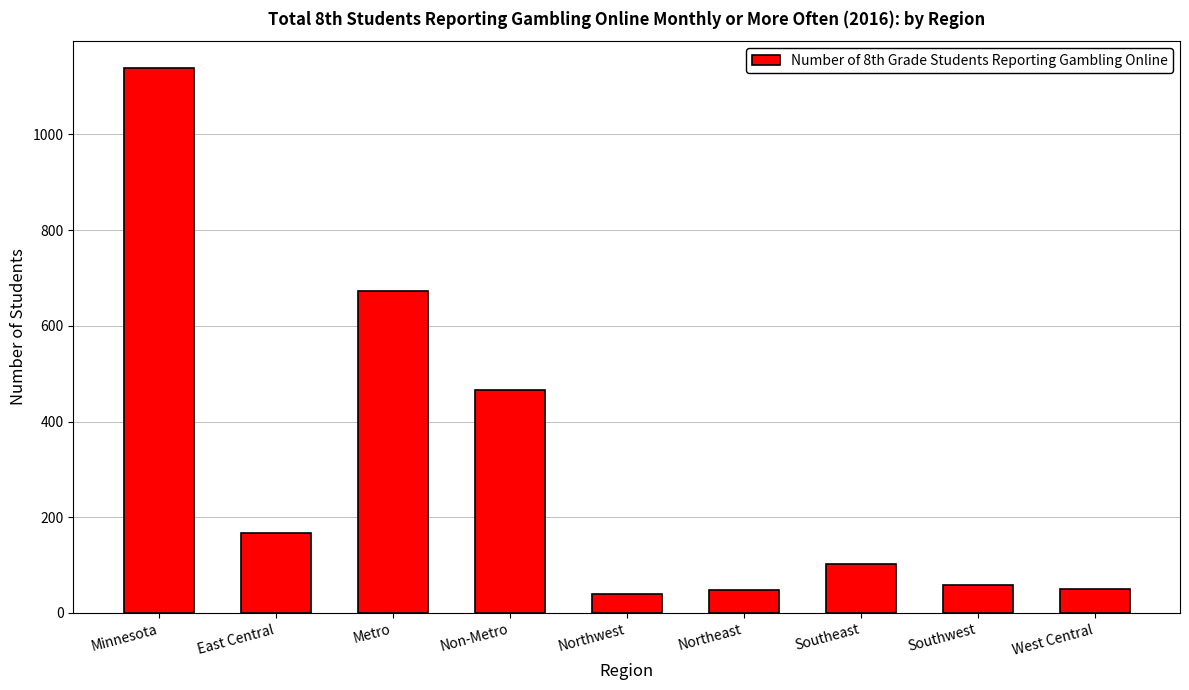

The chart shows a value of 50 at West Central. True or false?

True